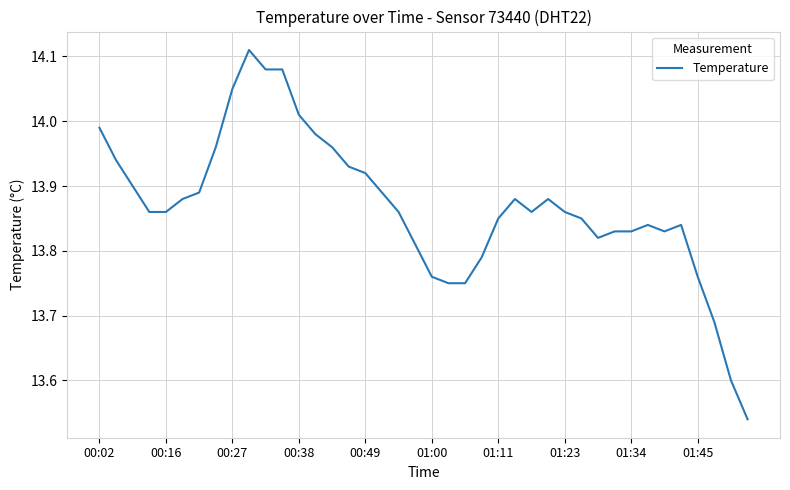

Does the chart have visible grid lines?

Yes